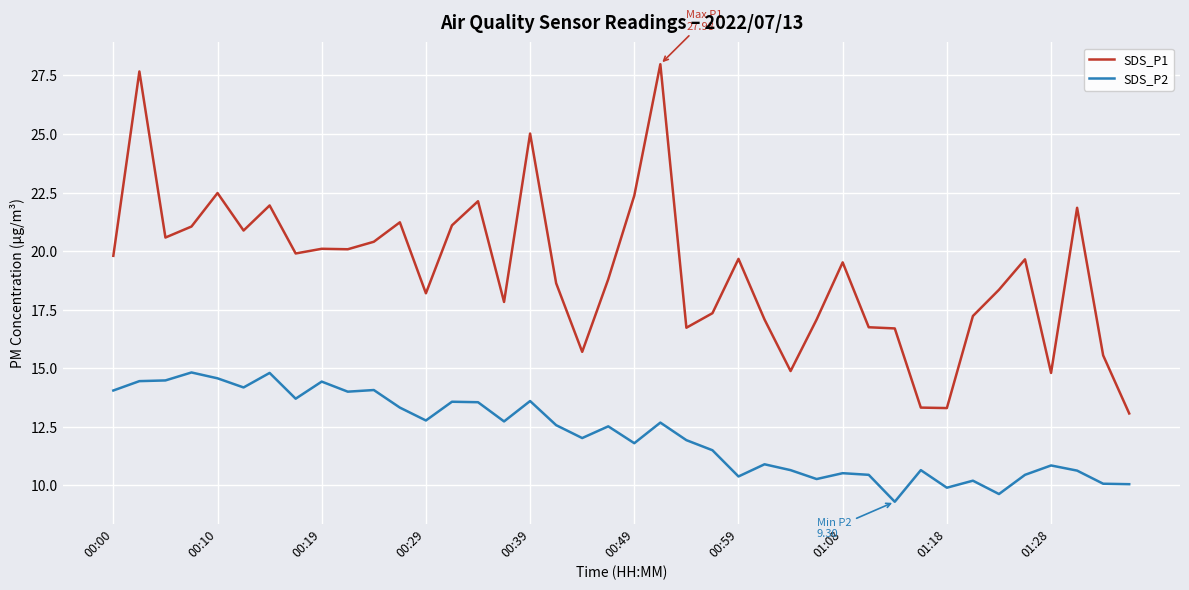

True or false: SDS_P1 and SDS_P2 cross at least once.

False